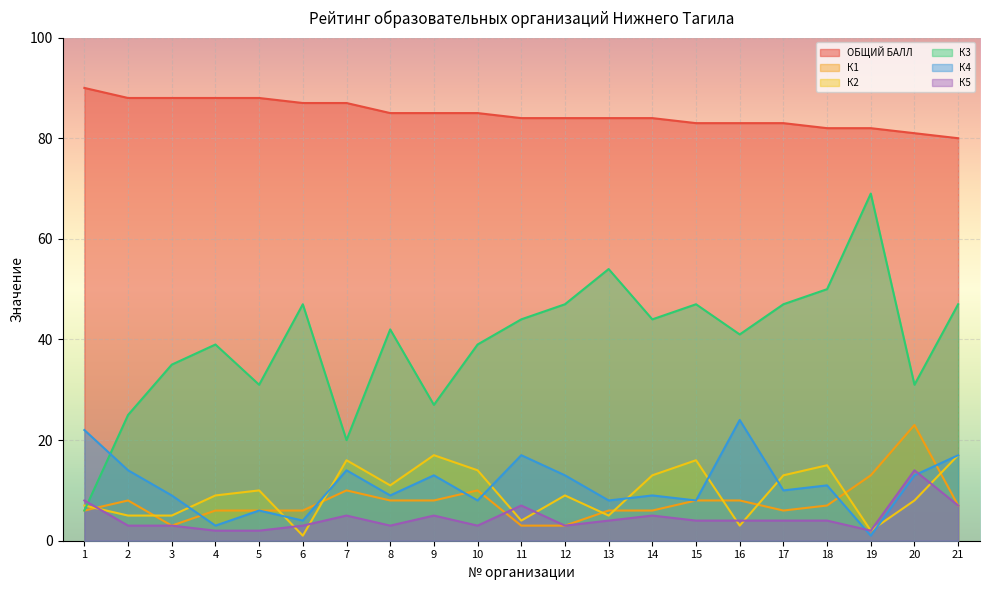

Where does the К4 series first go above 10?

1